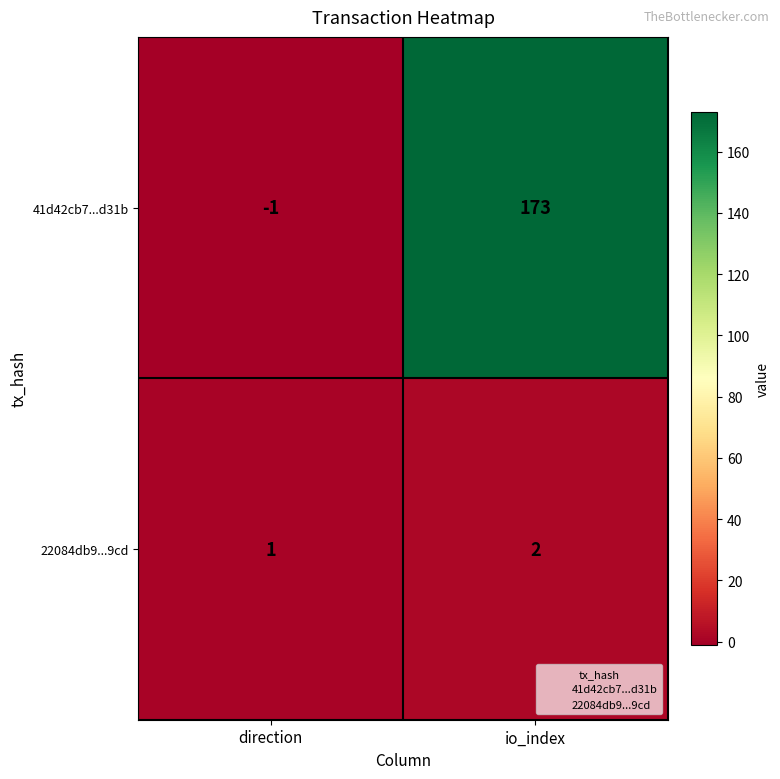

What is the sum of the 22084db9...9cd values at io_index and direction?

3